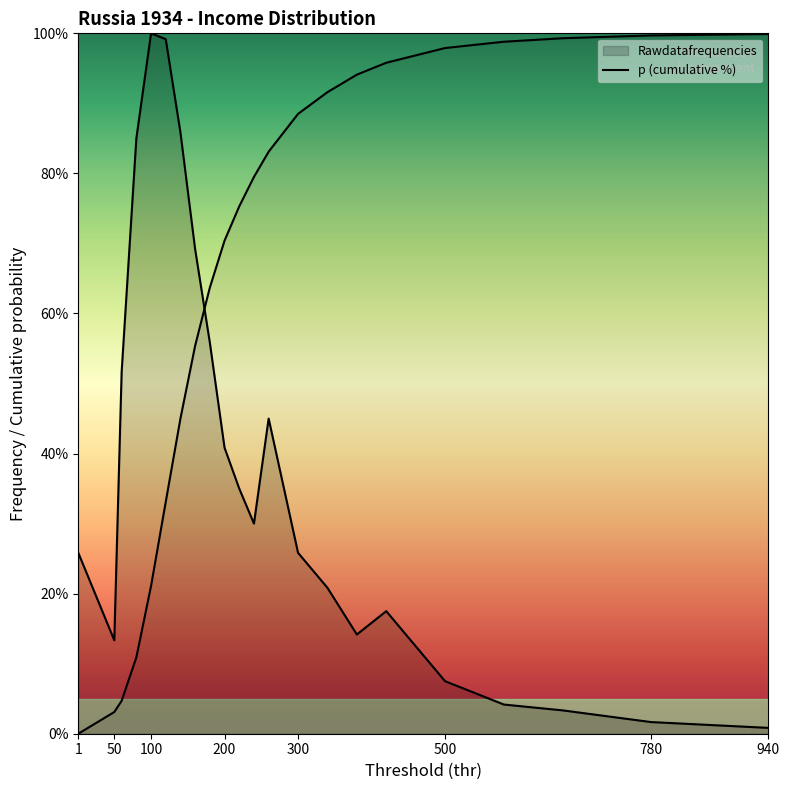

How many data points does each series have?

22